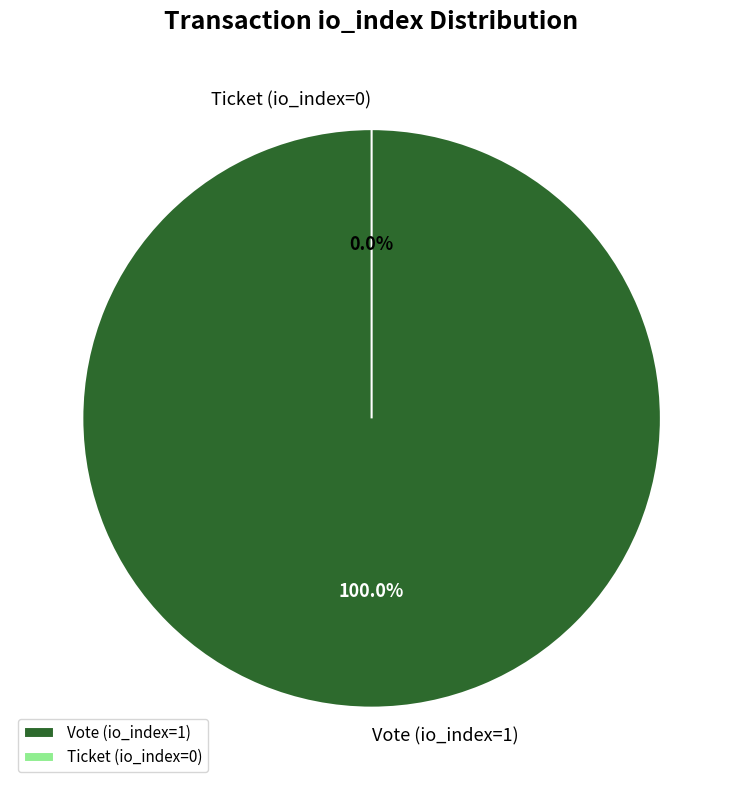

Count the number of slices in the pie.

2